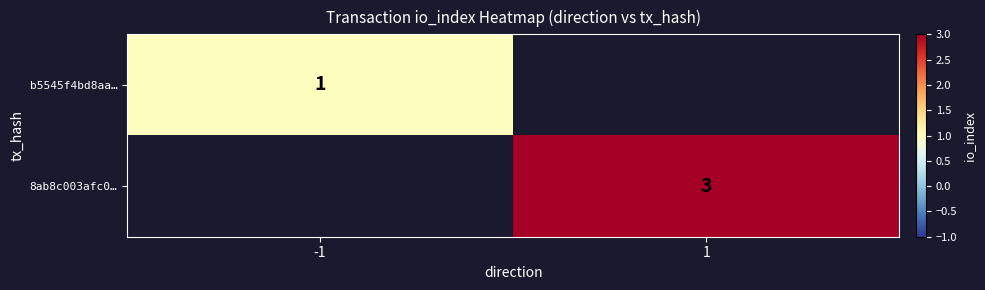

True or false: 8ab8c003afc0… has a value of 5 at 1.

False